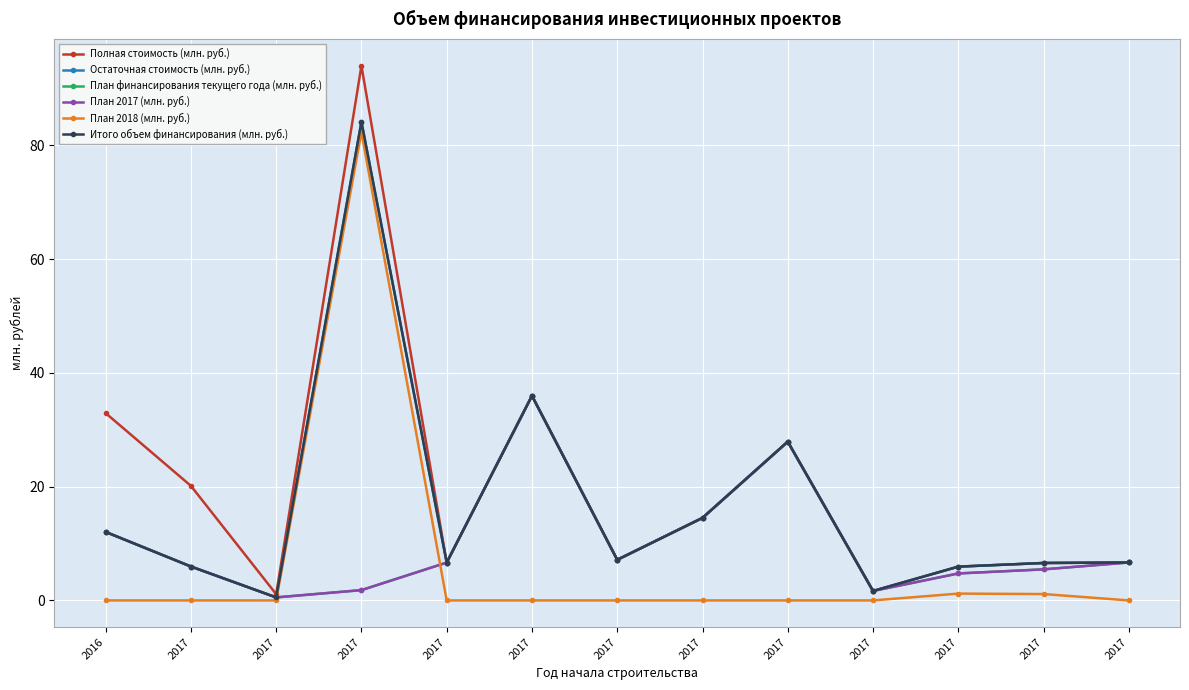

Is it true that Полная стоимость (млн. руб.) equals 27.9 at 2017?

True